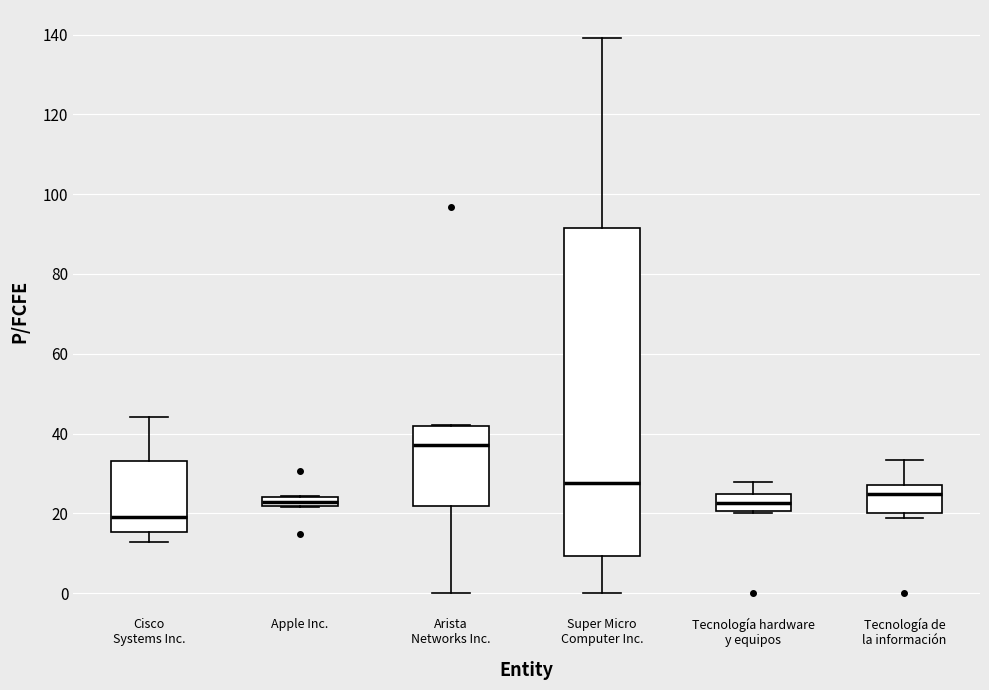

Where does the upper whisker of the box for Tecnología hardware y equipos end on the y-axis? The values are not printed on the chart, so give them approximately, as read against the axis.

28